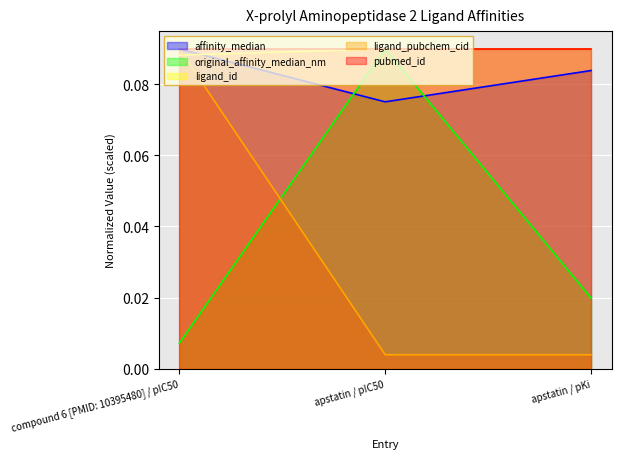

Count the number of data series in this chart.

5